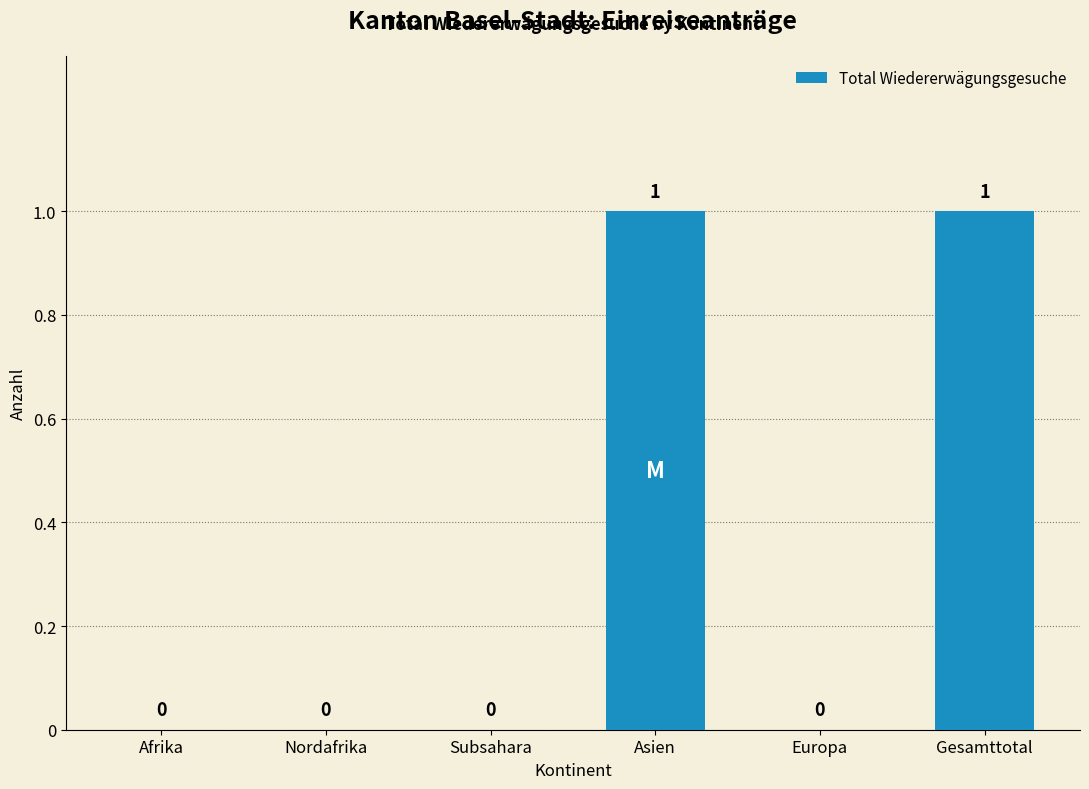

The value at Subsahara is 0. True or false?

True